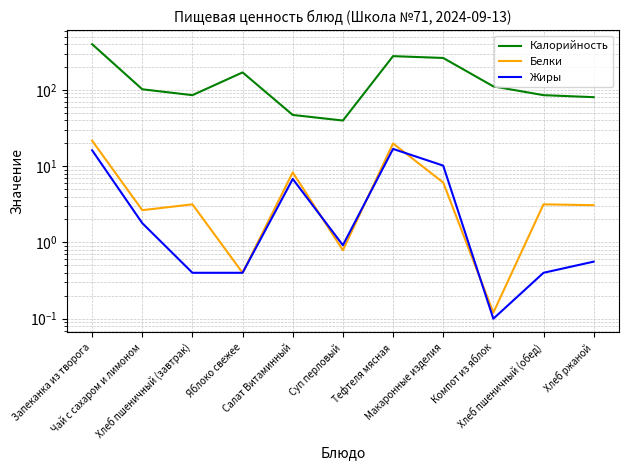

The value of Калорийность at Салат Витаминный is 70.3. True or false?

False